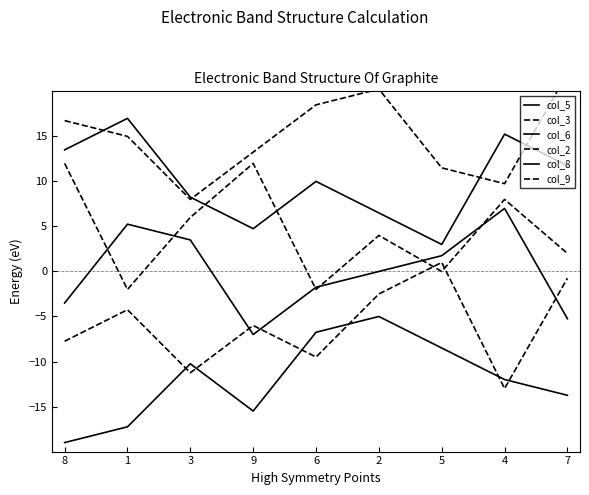

Rank the series at 6 from lowest to highest value.

col_3, col_5, col_2, col_6, col_8, col_9